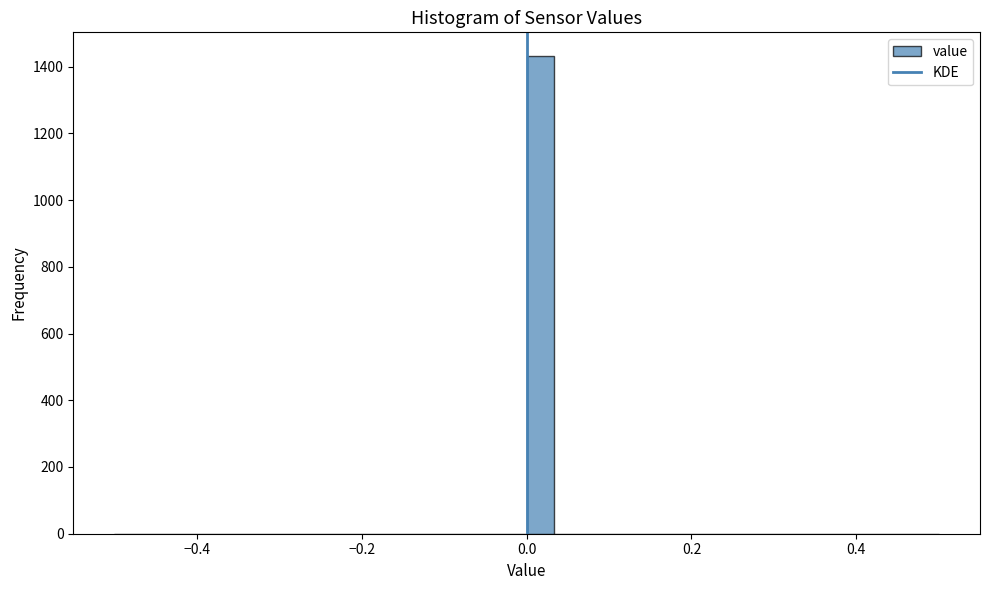

Read against the x-axis, roughly where is the centre of the tallest bar?

0.02